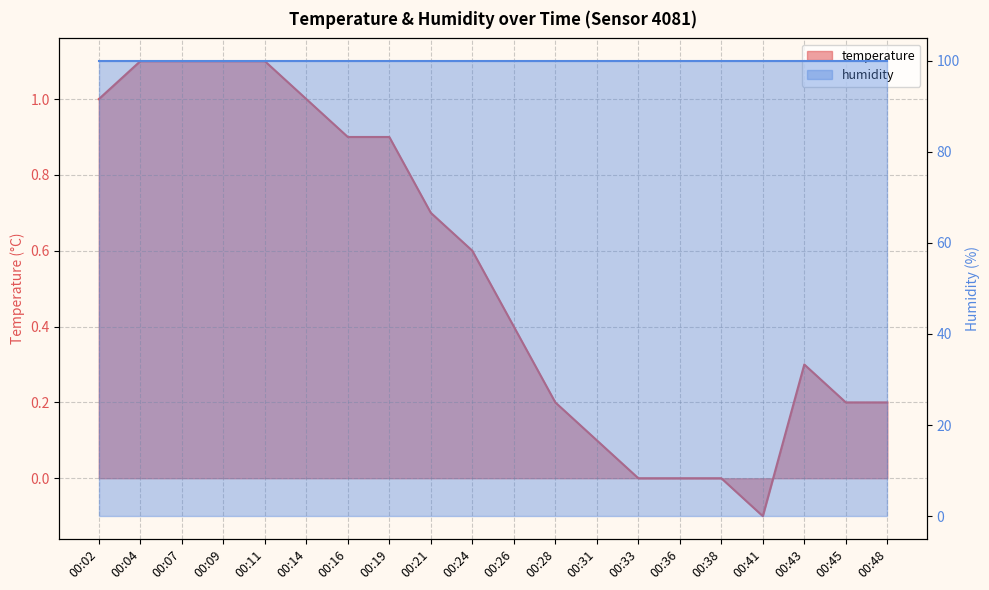

Which label corresponds to the largest value in the chart?

00:04